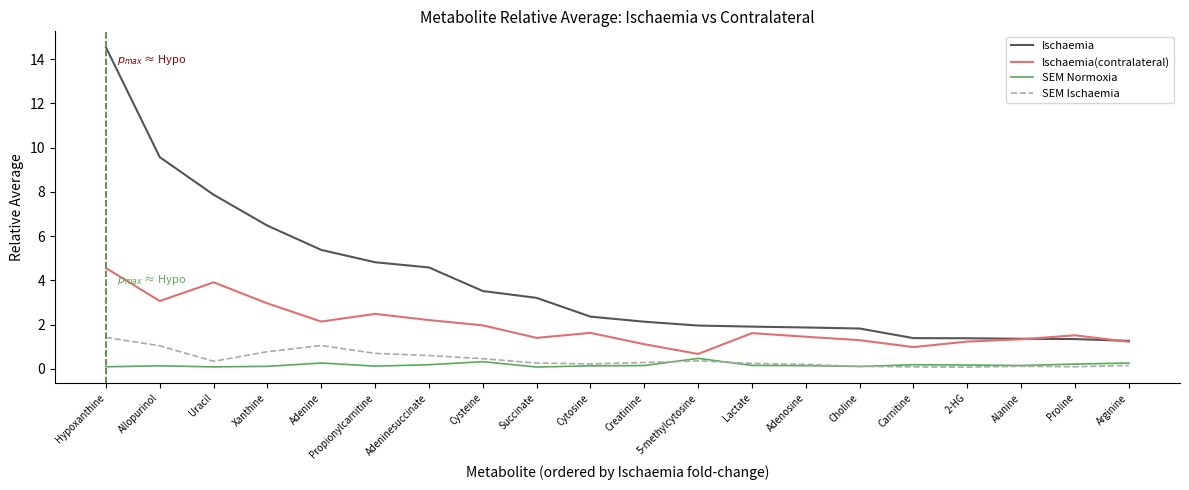

True or false: SEM Normoxia and Ischaemia(contralateral) intersect in this chart.

False